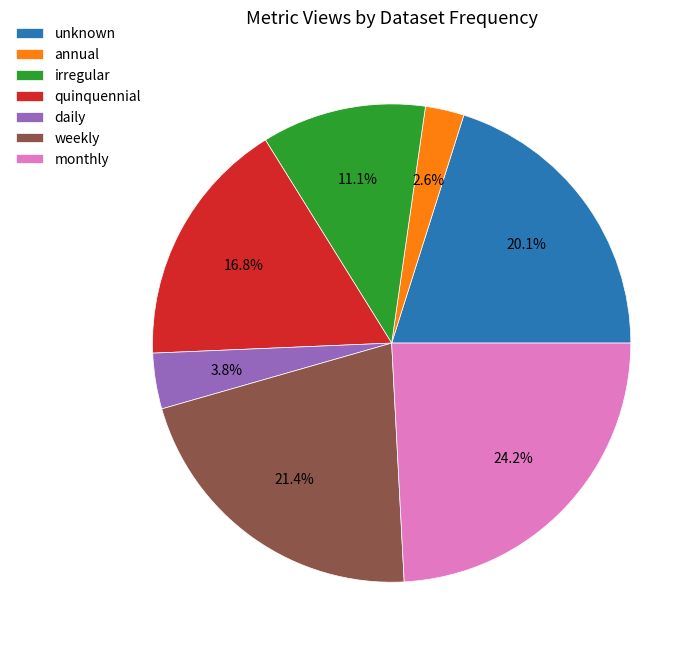

What percentage is NOT represented by monthly?

75.8%